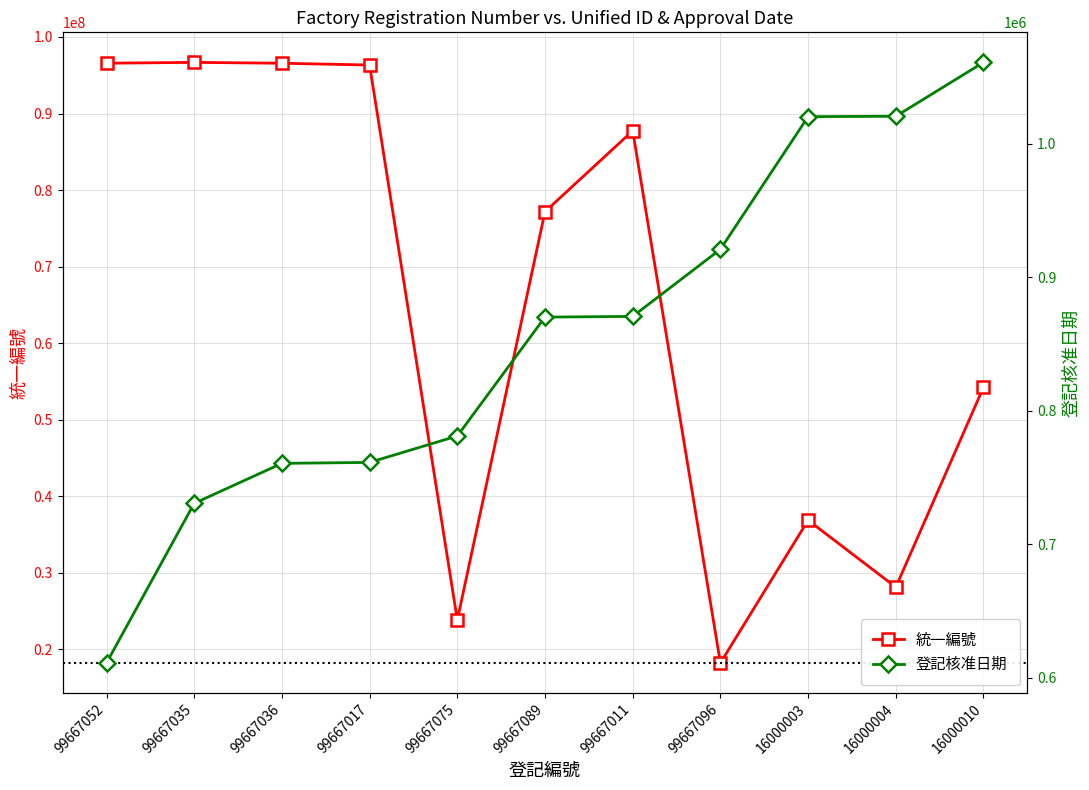

What value does the 登記核准日期 series have at 99667096, to the nearest 10?

920920